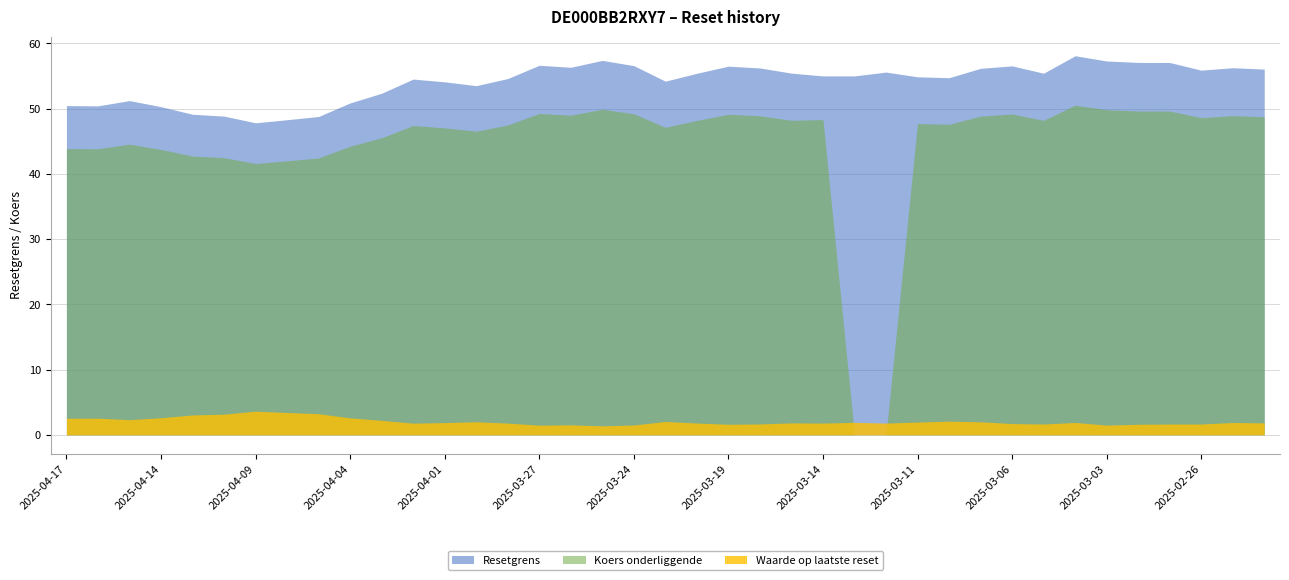

At which label does Koers onderliggende reach its peak?

2025-03-04